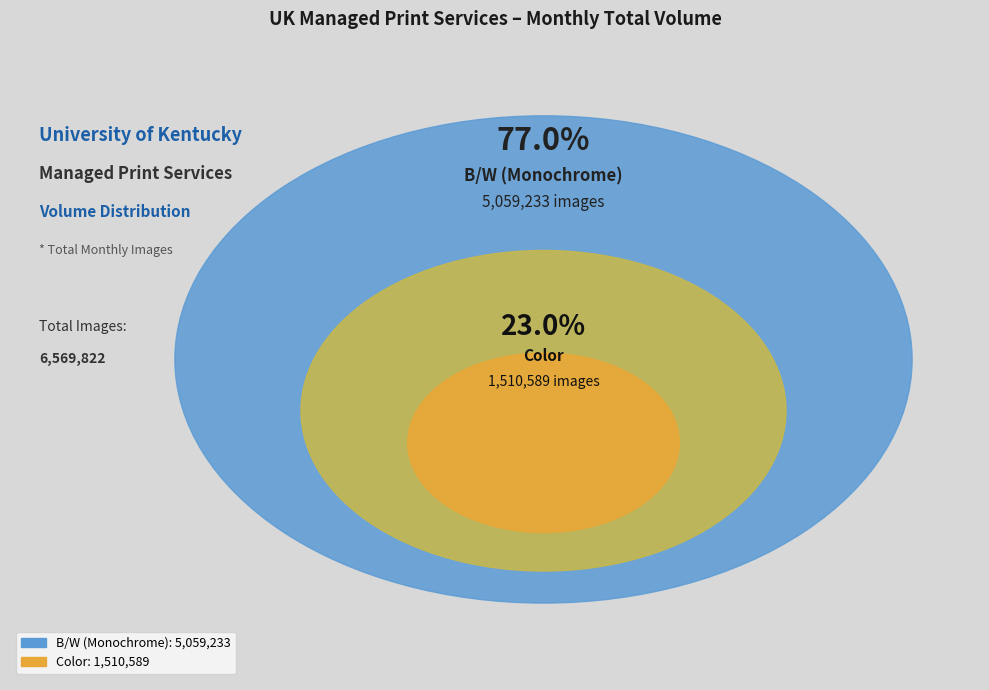

What is the change in value from B/W (Monochrome) to Color?

-3548644